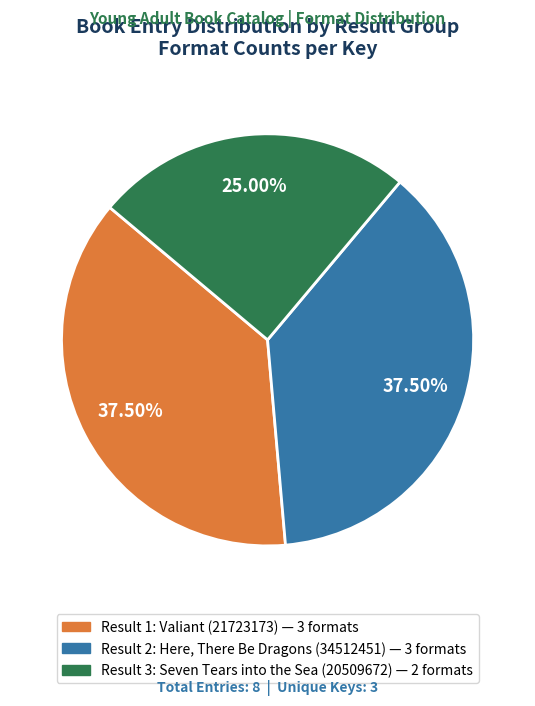

Is there a majority slice in this chart?

No